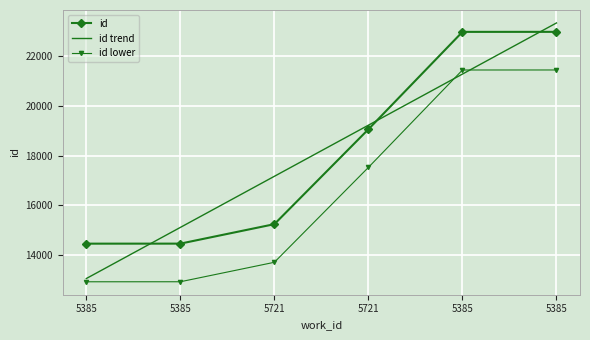

What are all the series names shown in the legend?

id, id trend, id lower